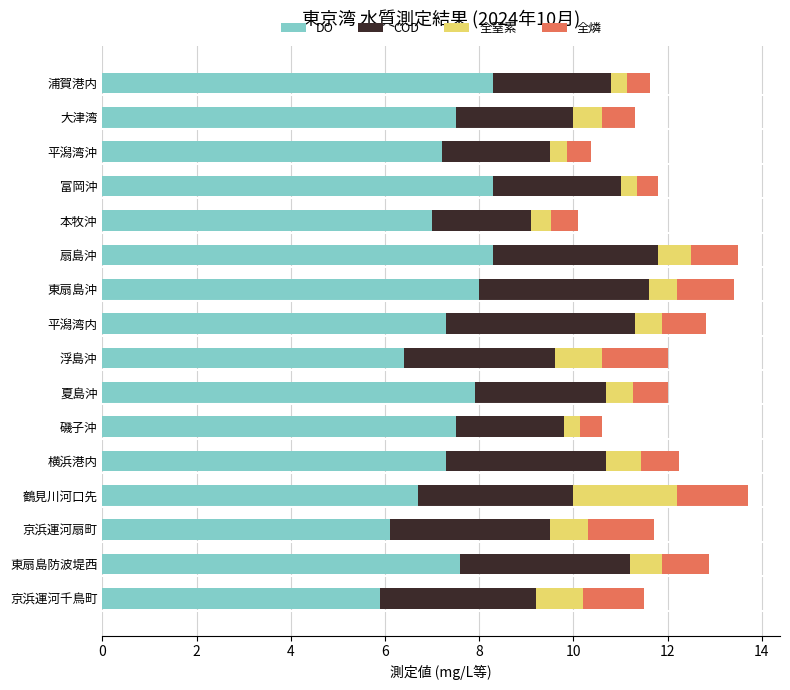

True or false: DO has a value of 7.5 at 磯子沖.

True